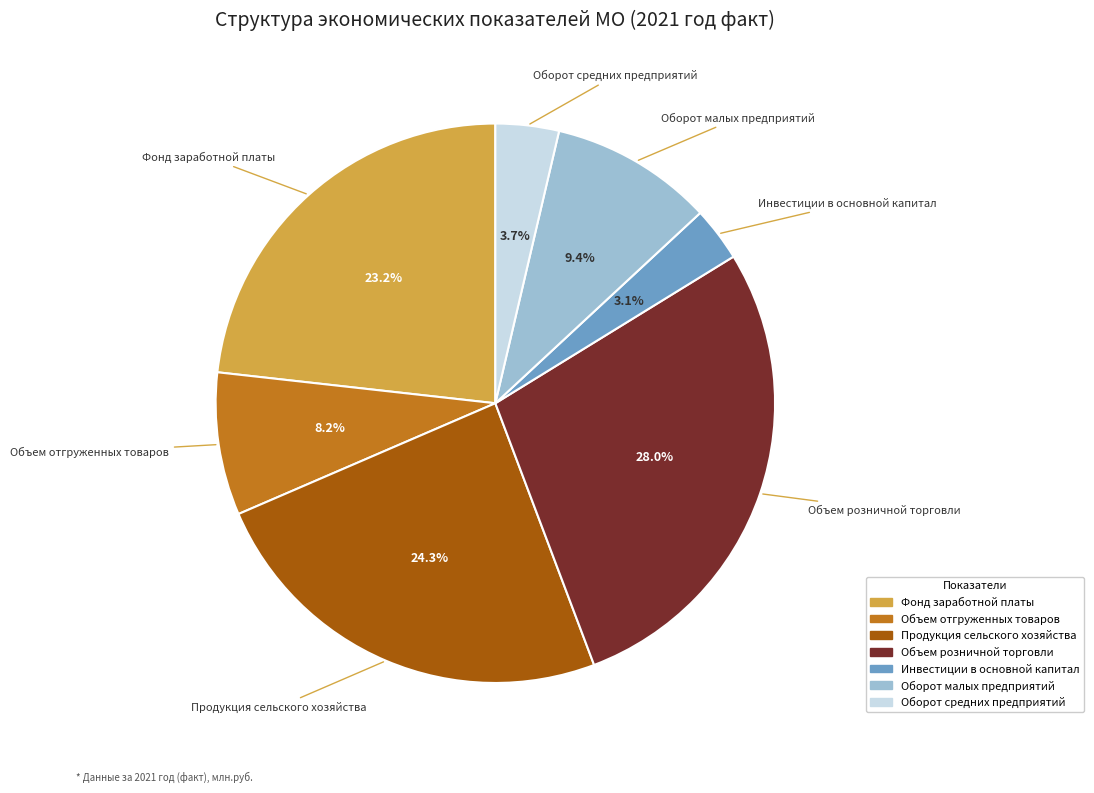

Is it true that Объем розничной торговли is 36% of the pie?

False